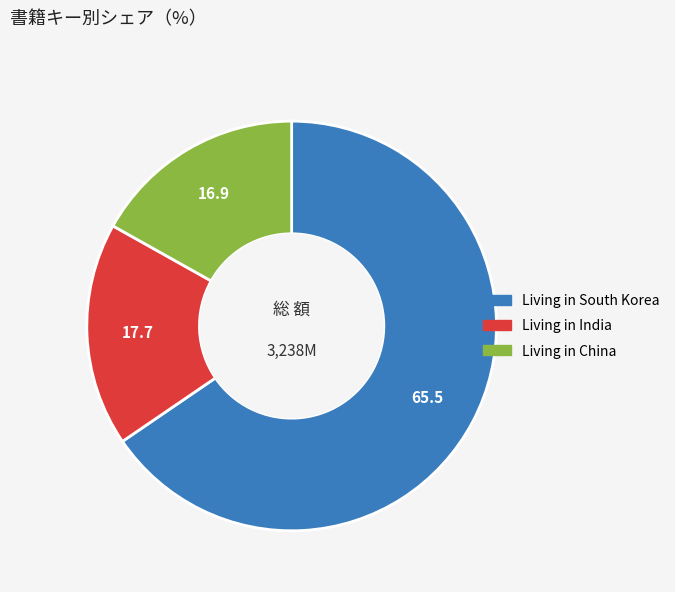

Is Living in India the majority of the pie?

No